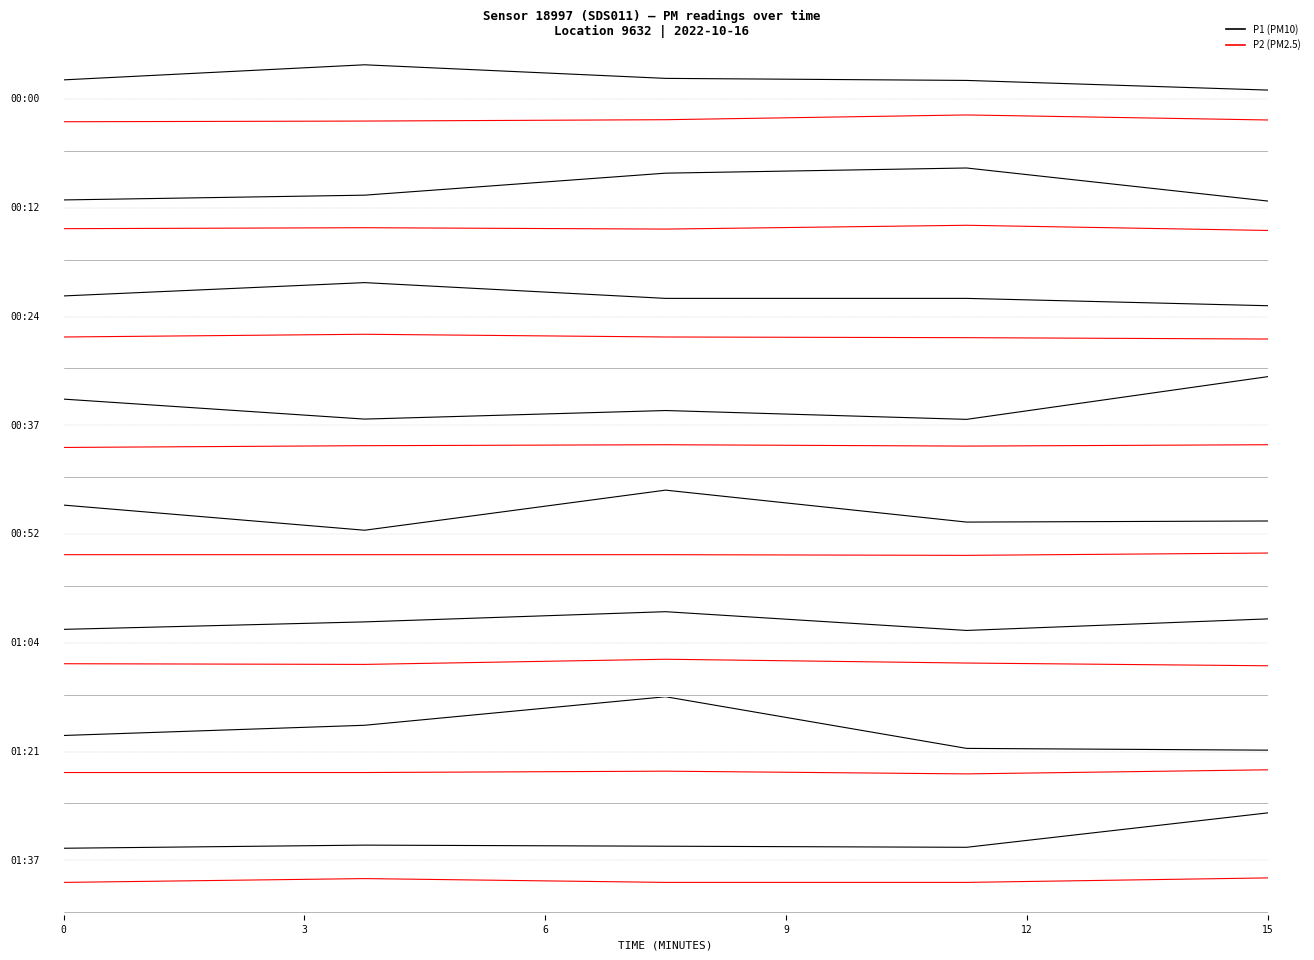

How many lines are shown in the chart?

2